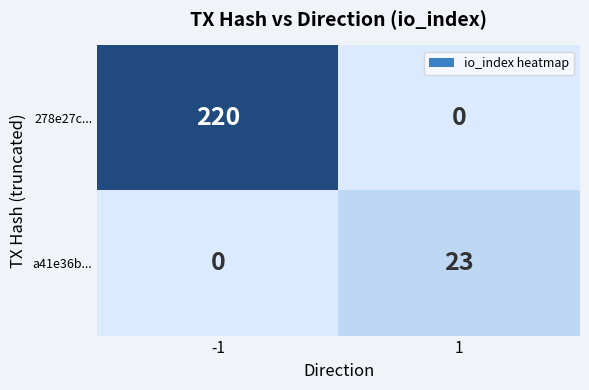

Read the a41e36b... value at 1, to the nearest 5.

25